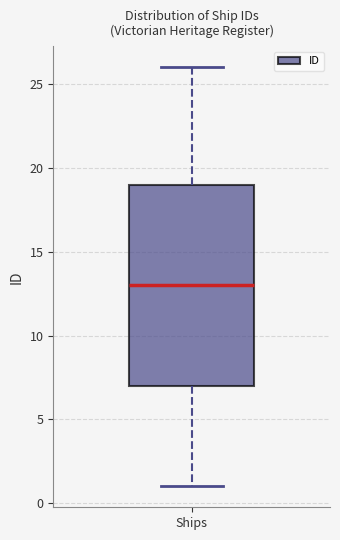

Transcribe this box plot: give where the median line is, the range the box spans, and where the two whiskers end, as read against the y-axis. The values are not printed on the chart, so give them approximately, as read against the axis.

median 13, box 7 to 19, whiskers 1 to 26